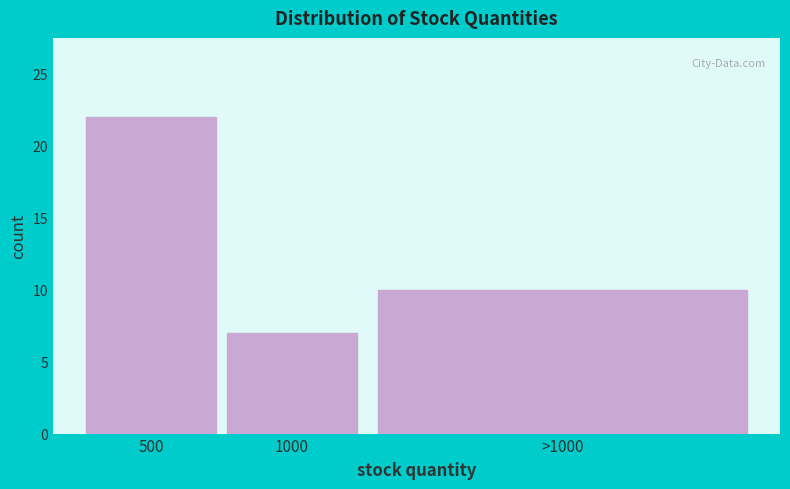

Reading left to right, what are all the values shown in this chart?

22	7	10